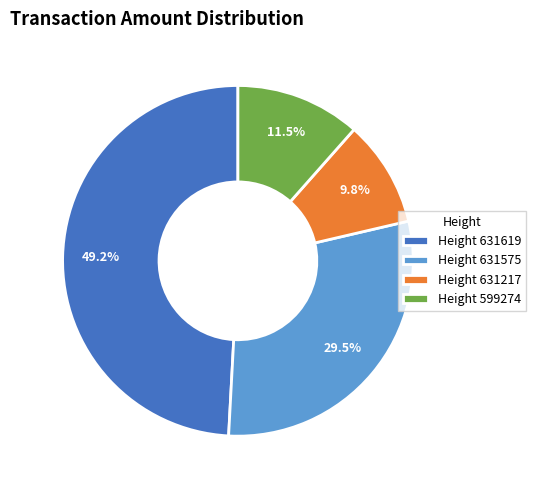

What percentage do Height 631217 and Height 631575 together represent?

39.3%